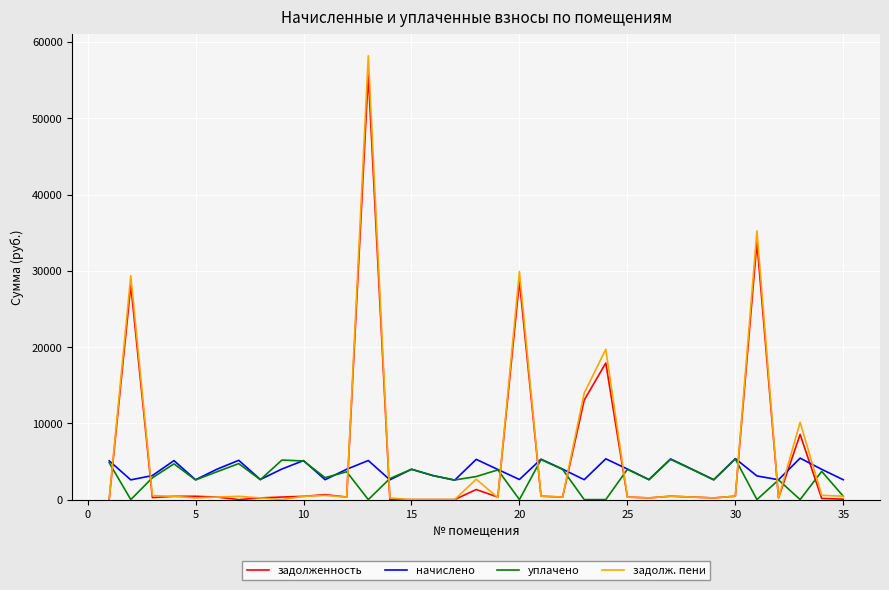

What is the maximum value for начислено?

5434.0